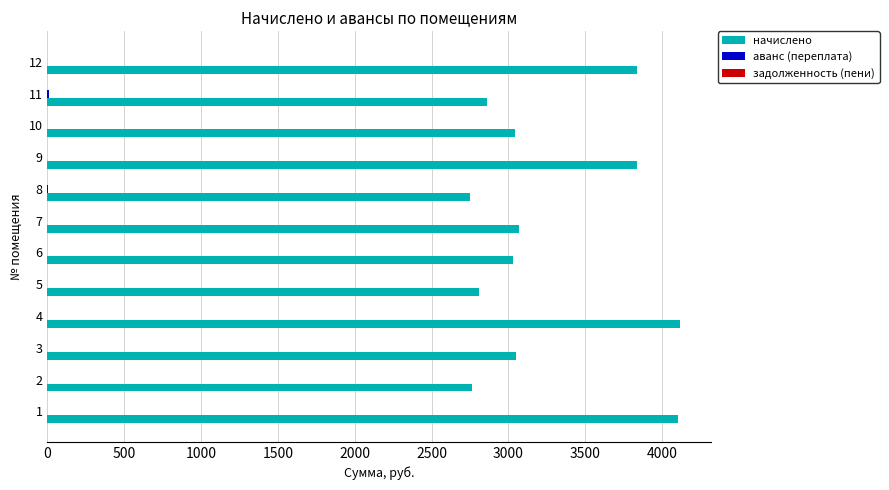

Which series has the largest range (max minus min)?

начислено